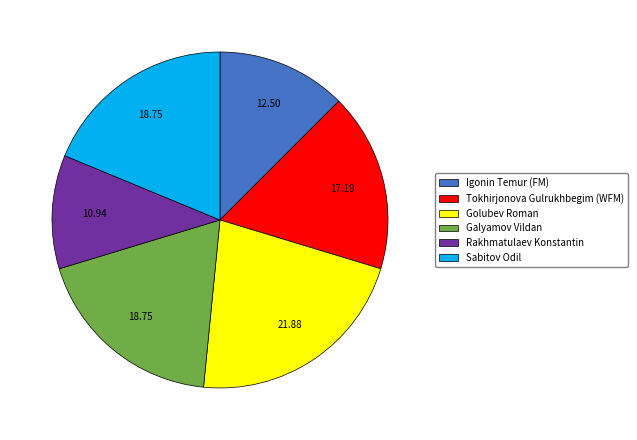

Do Igonin Temur (FM) and Rakhmatulaev Konstantin together represent more than half of the pie?

No